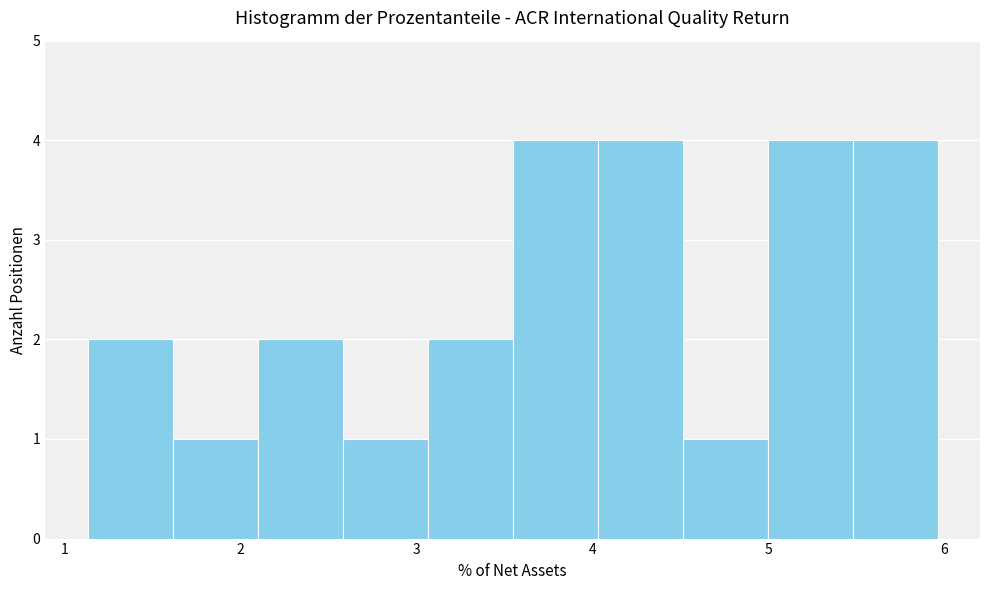

Reading left to right, transcribe this chart: for each bar, give the range it covers on the x-axis and its height. Neither the bar edges nor the heights are printed on the chart, so give them approximately, as read against the axes.

1.1 to 1.6: 2
1.6 to 2.1: 1
2.1 to 2.6: 2
2.6 to 3.1: 1
3.1 to 3.5: 2
3.5 to 4.0: 4
4.0 to 4.5: 4
4.5 to 5.0: 1
5.0 to 5.5: 4
5.5 to 6.0: 4